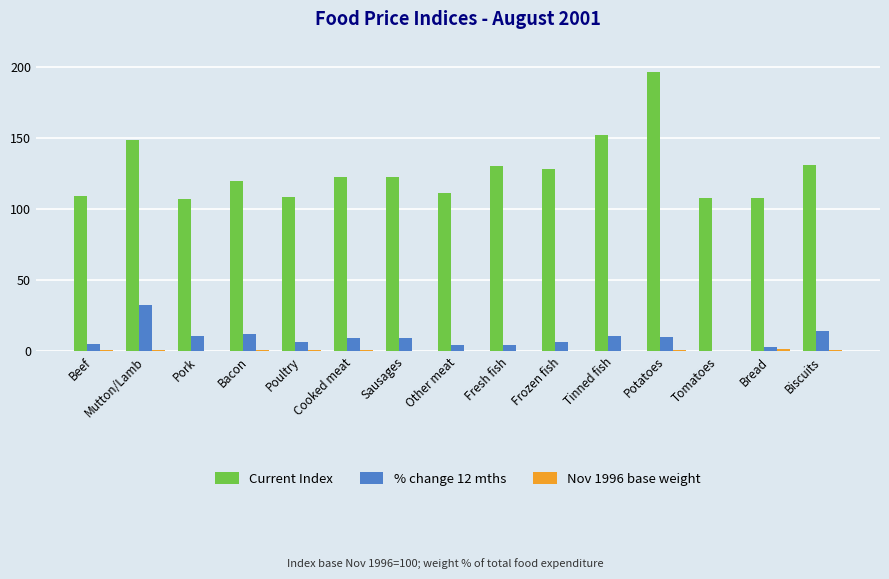

Is the value of Current Index at Cooked meat greater than the value of Nov 1996 base weight at Sausages?

Yes